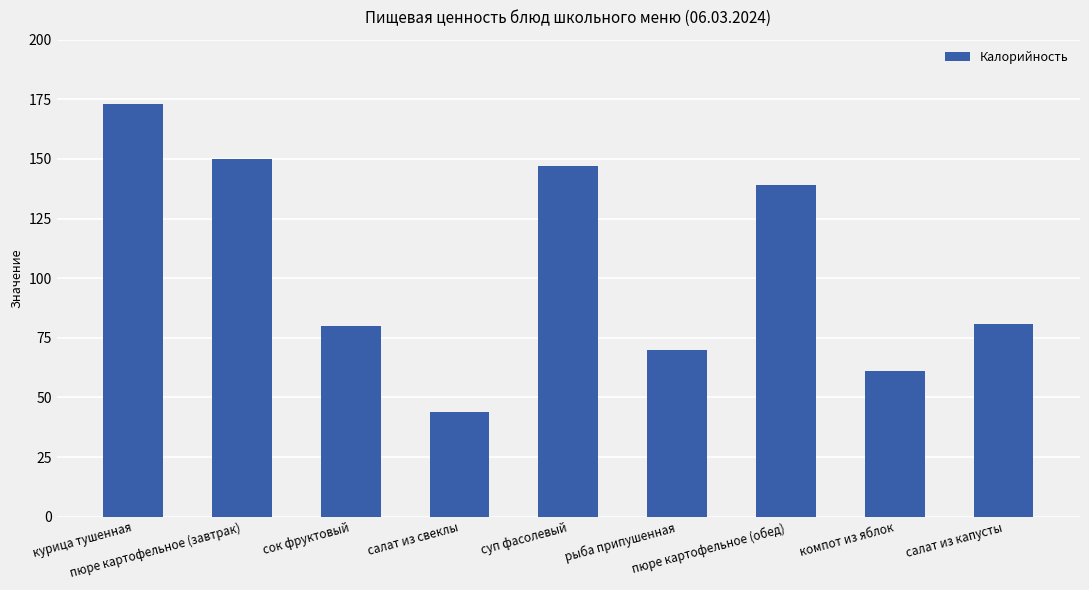

Reading right to left, extract all data points from this chart.

салат из капусты=81	компот из яблок=61	пюре картофельное (обед)=139	рыба припушенная=70	суп фасолевый=147	салат из свеклы=44	сок фруктовый=80	пюре картофельное (завтрак)=150	курица тушенная=173